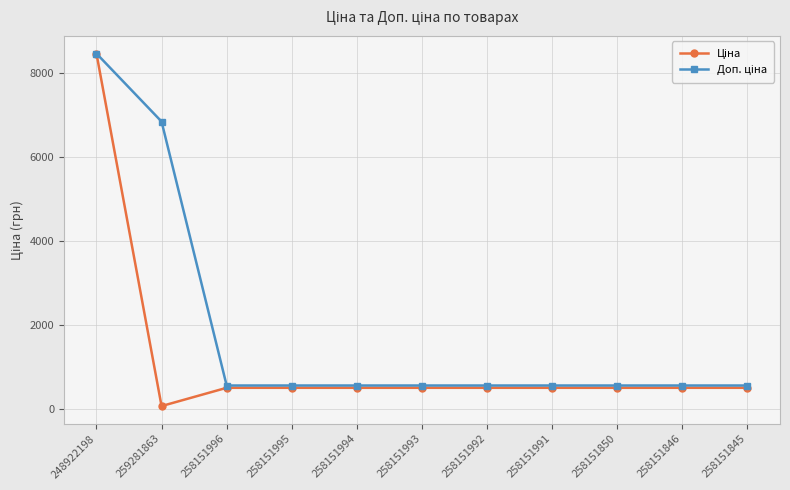

Which category has the highest value across all series?

248922198